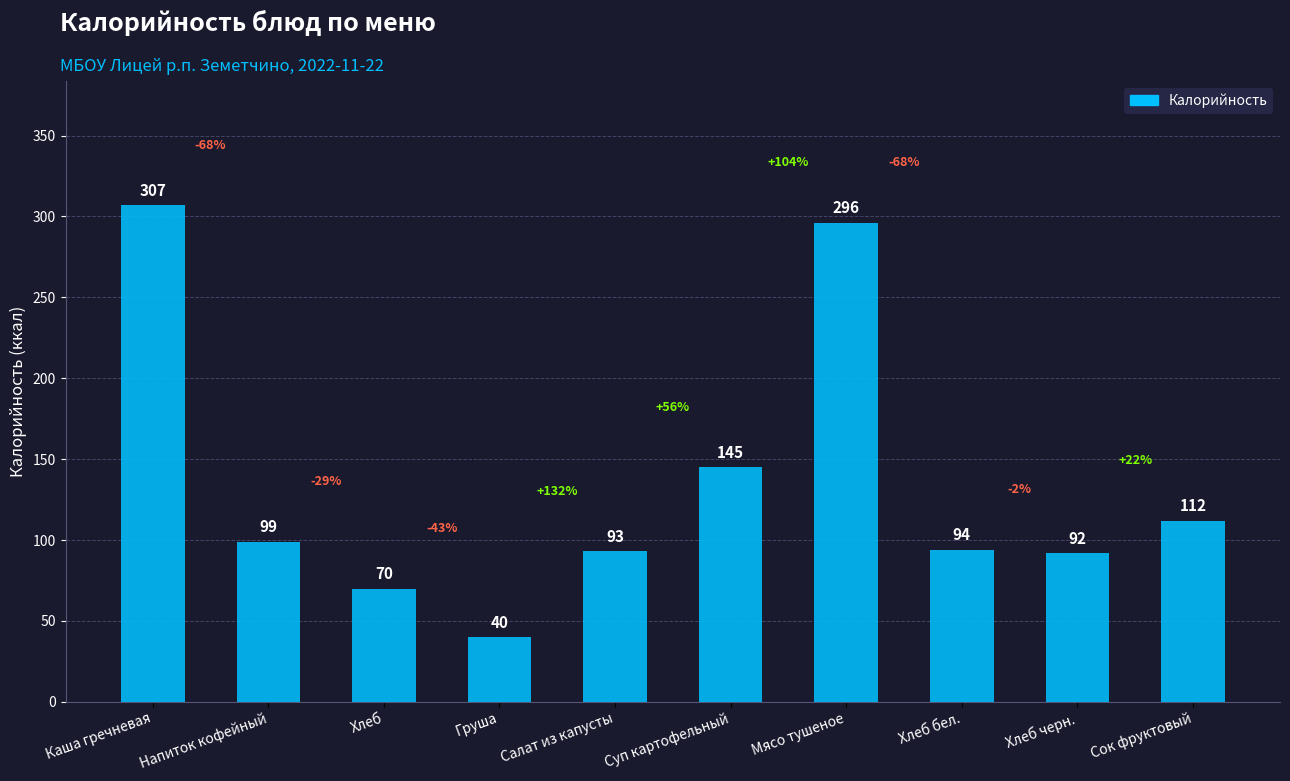

Reading left to right, list all the values displayed in this chart.

307	99	70	40	93	145	296	94	92	112